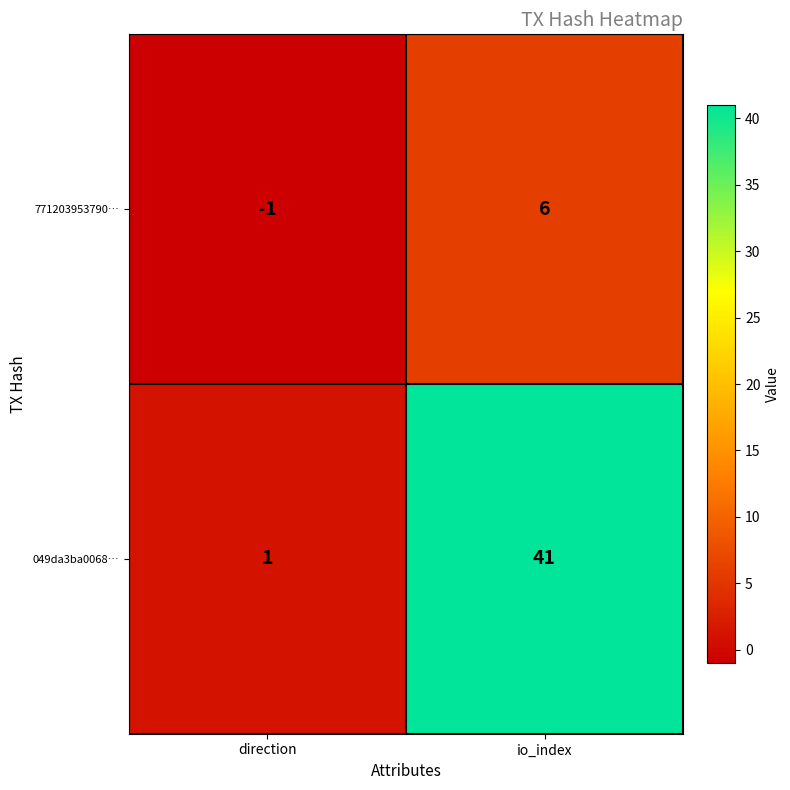

What is the difference between the 771203953790… values at direction and io_index?

7